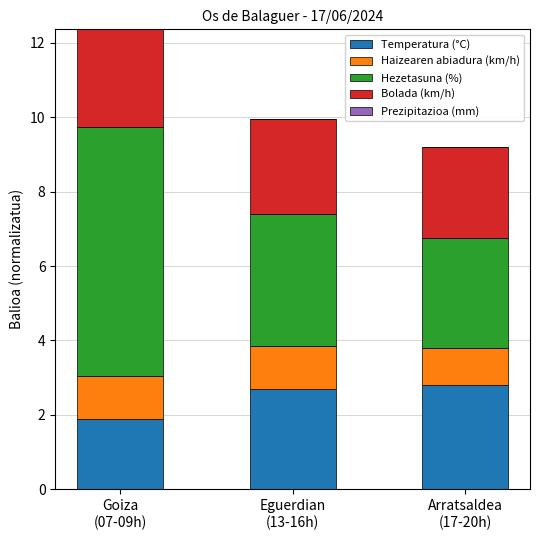

What is the highest value of the Temperatura (°C) series?

2.8